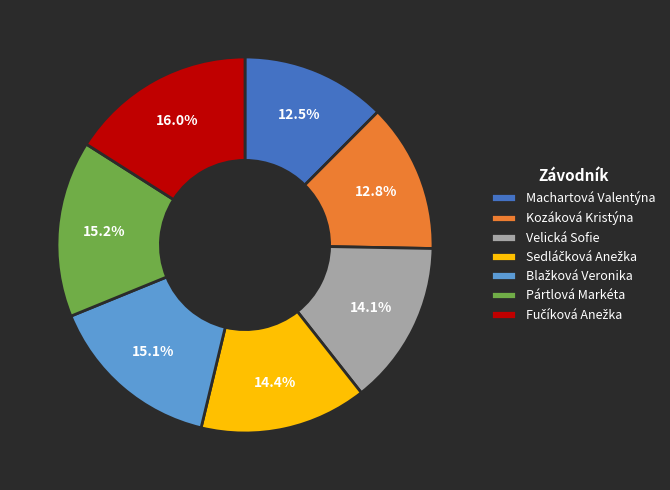

Count the number of slices in the pie.

7